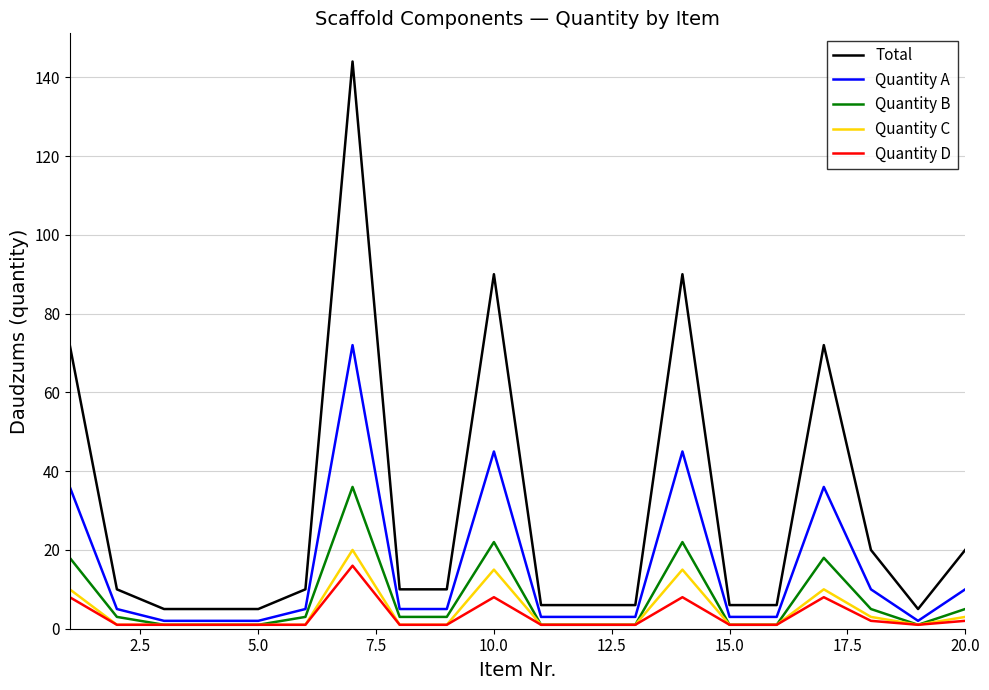

What is the difference between the maximum and minimum values in the Quantity C series?

19